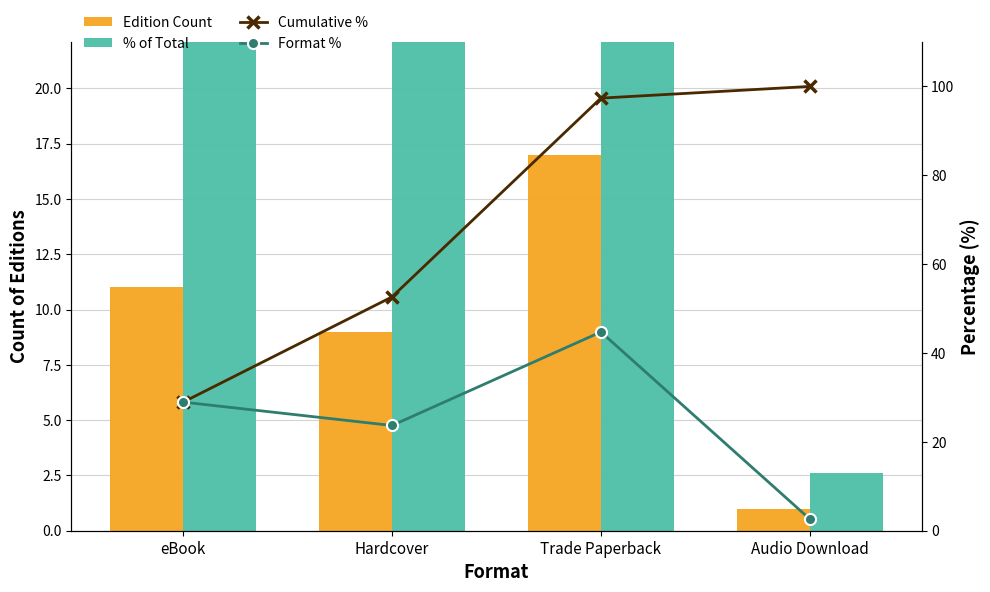

Which series has the widest spread of values?

Cumulative %